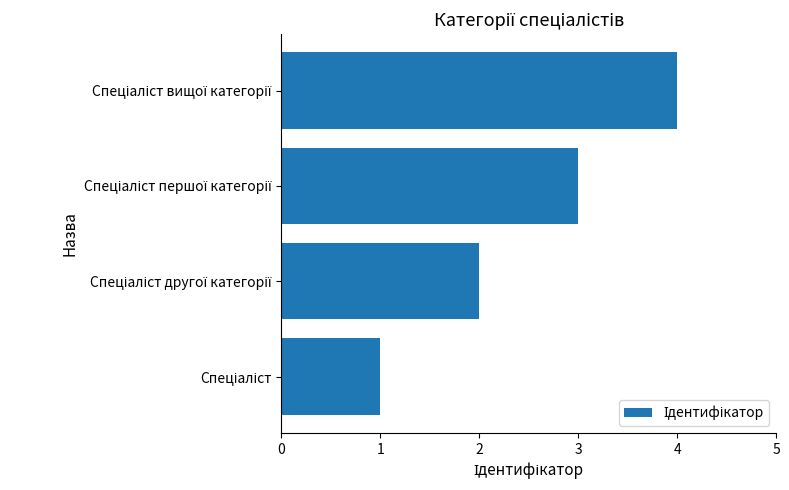

What is the sum of all values?

10